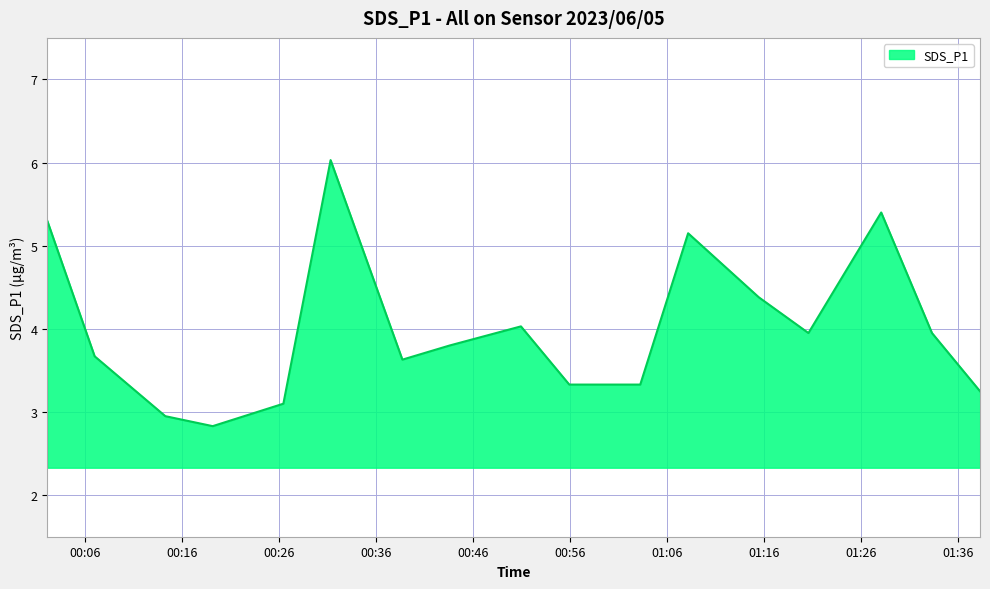

What is the minimum value shown in the chart?

2.8